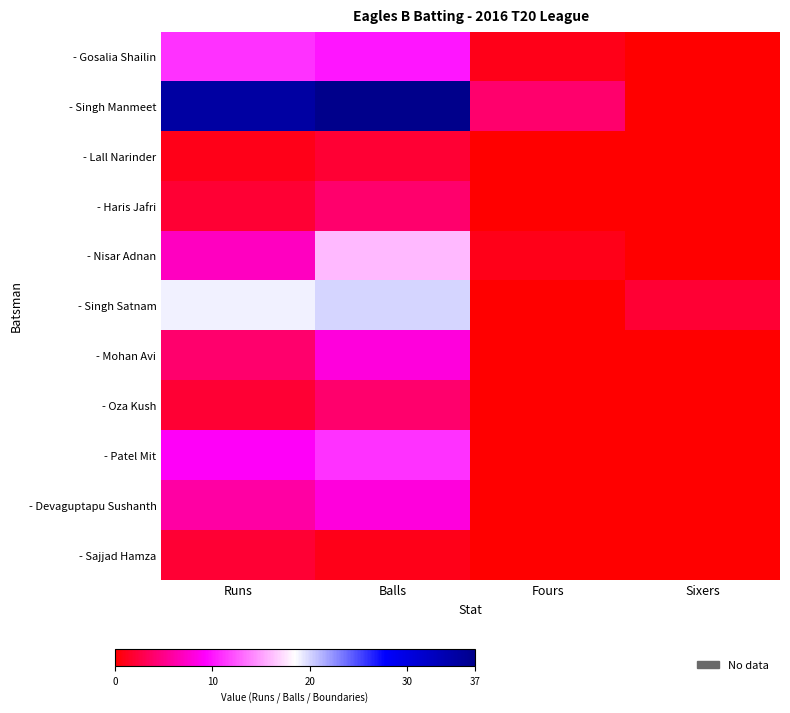

What is the total value across all series at Runs?

98